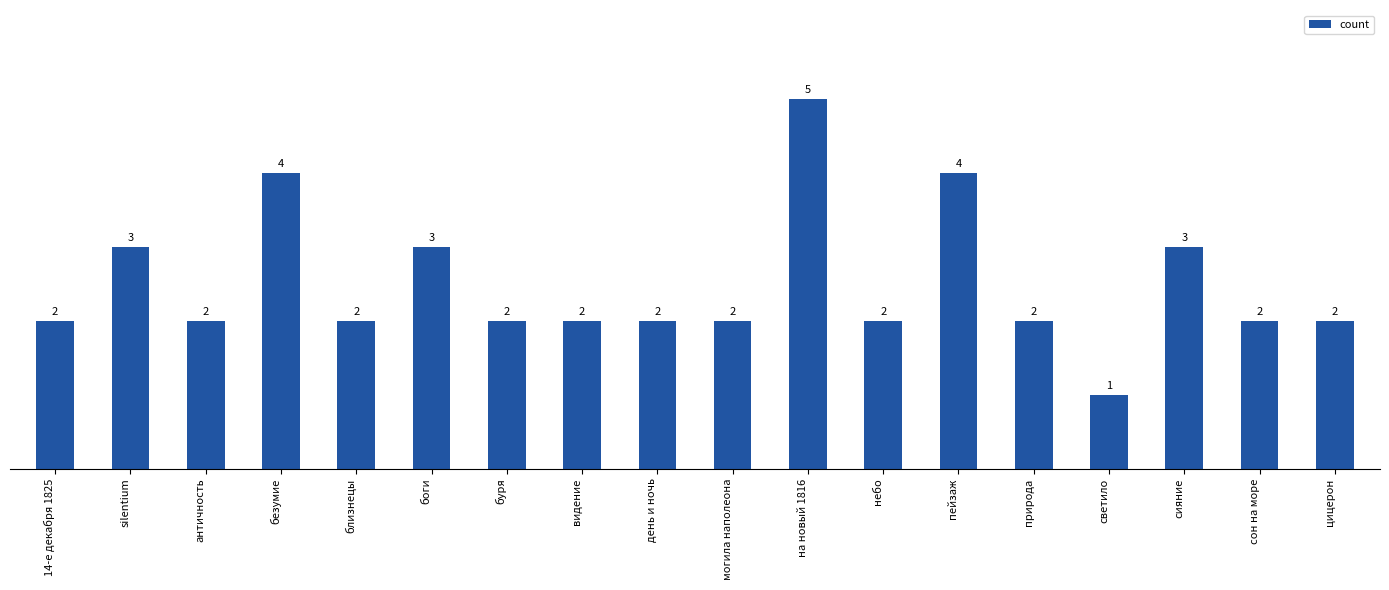

What is the sum of all values?

45